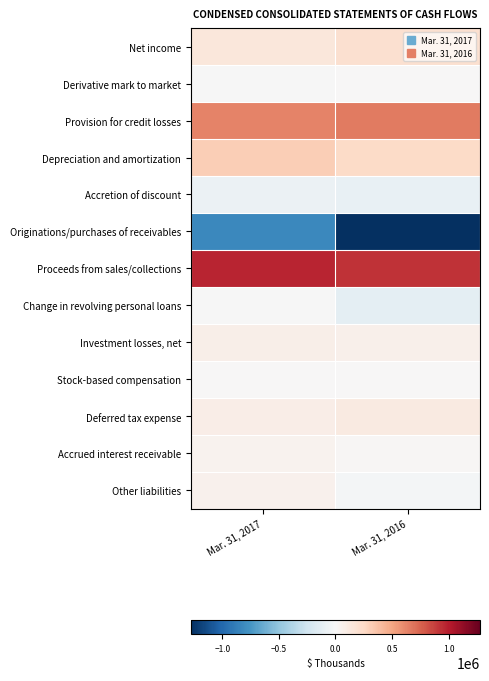

Rank the series by their maximum value, from highest to lowest.

Proceeds from sales/collections, Provision for credit losses, Depreciation and amortization, Net income, Deferred tax expense, Investment losses, net, Other liabilities, Accrued interest receivable, Derivative mark to market, Stock-based compensation, Change in revolving personal loans, Accretion of discount, Originations/purchases of receivables